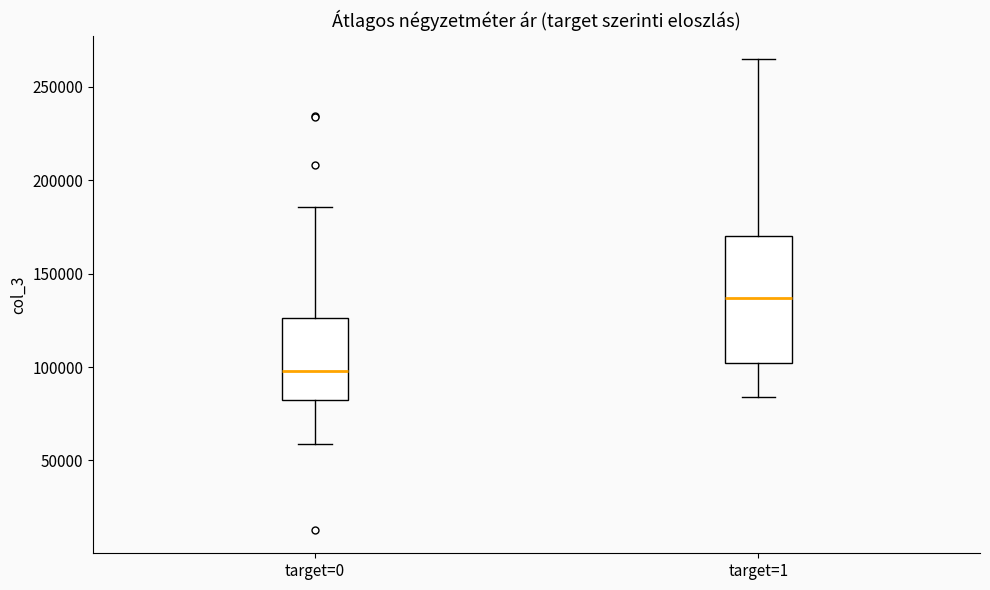

Reading left to right, read every box against the y-axis: the position of its median line, the range the box covers, and the ends of its whiskers. The values are not printed on the chart, so give them approximately, as read against the axis.

target=0: median 100000, box 85000 to 125000, whiskers 60000 to 185000
target=1: median 135000, box 100000 to 170000, whiskers 85000 to 265000